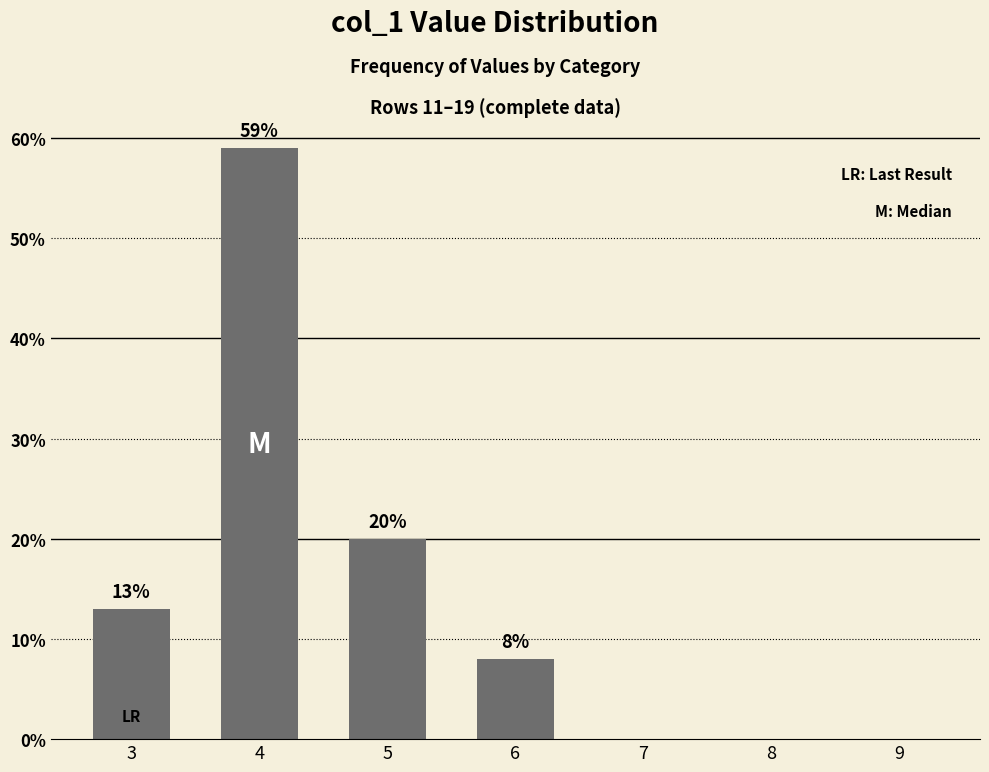

What is the sum of all values?

100